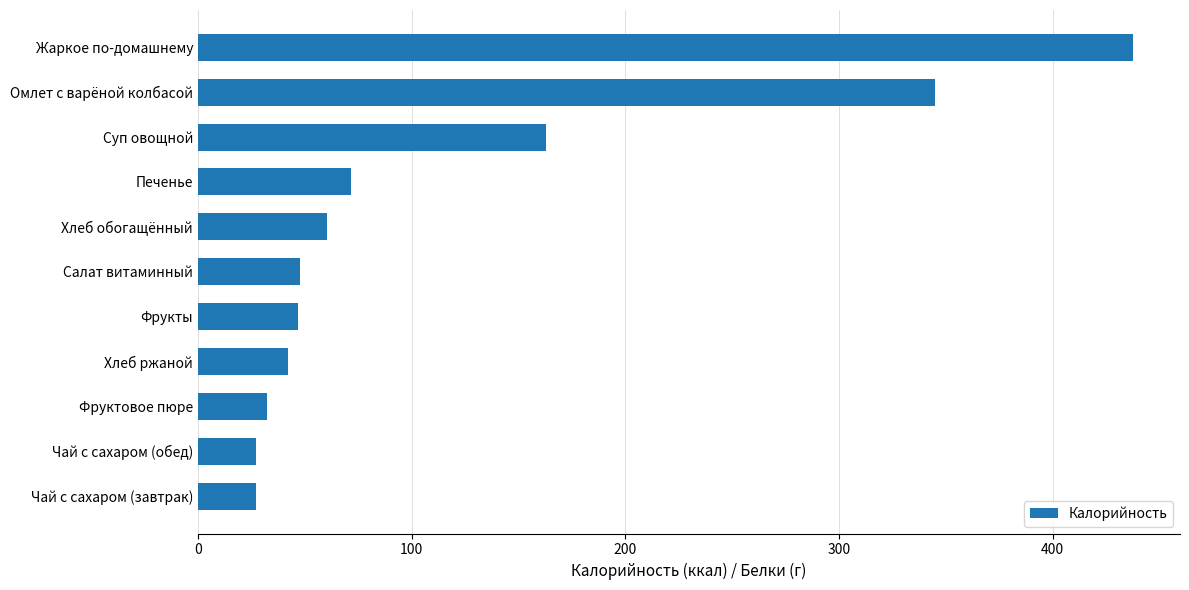

How many series are shown in this chart?

1